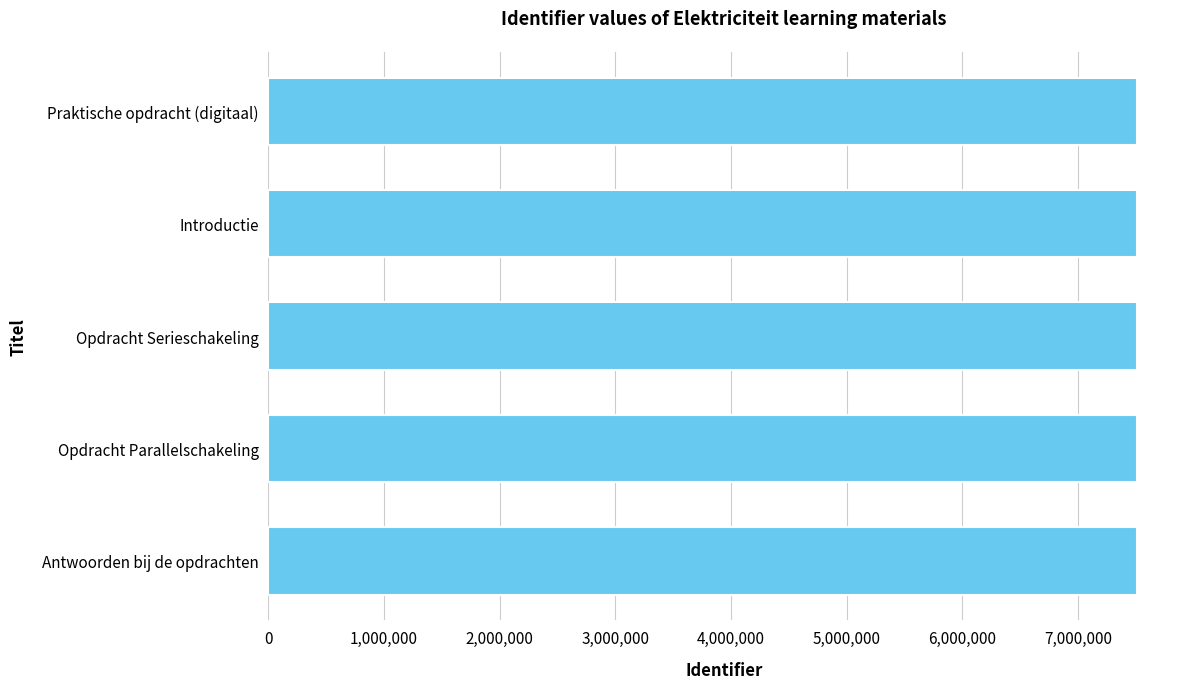

Approximately how many times larger is the value at Antwoorden bij de opdrachten compared to Opdracht Parallelschakeling?

1.0